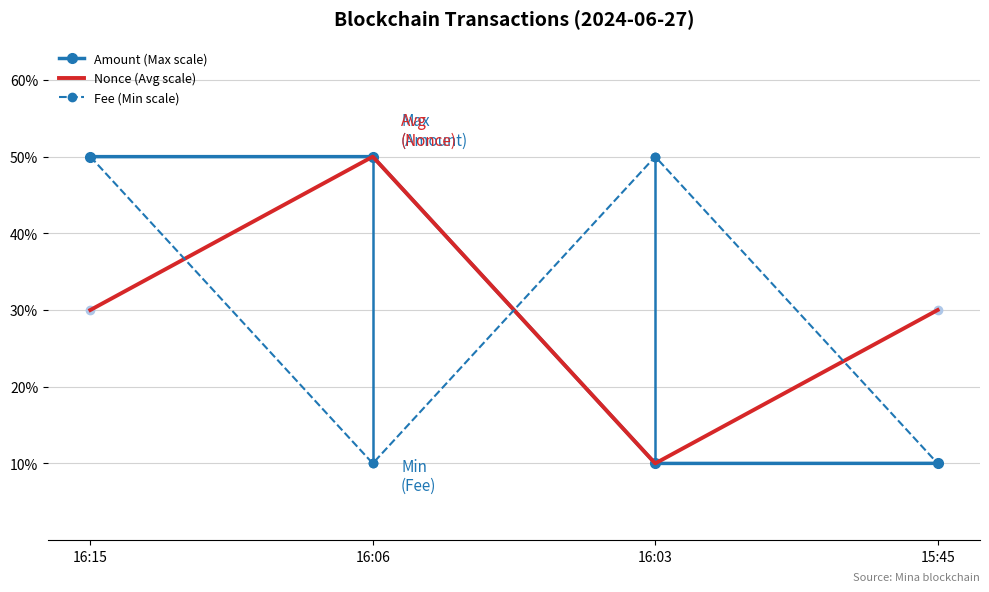

Does the chart display data point markers on the line(s)?

Yes